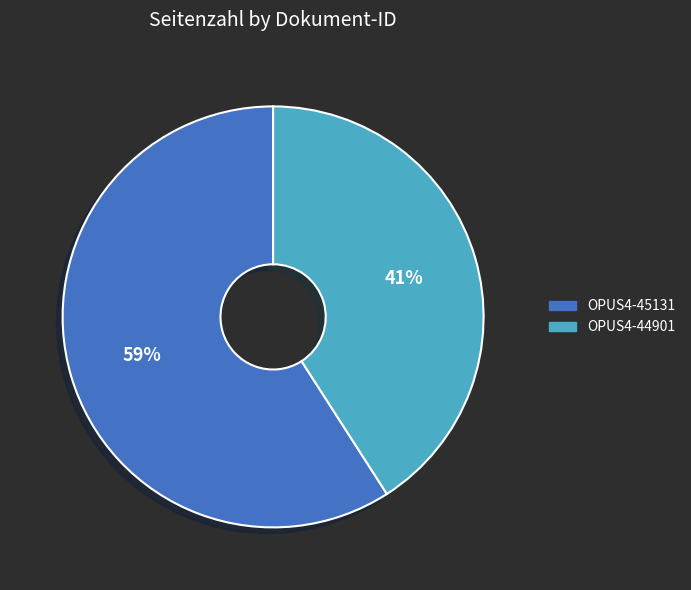

To the nearest percent, what is the difference between the largest and smallest slice percentages?

18%